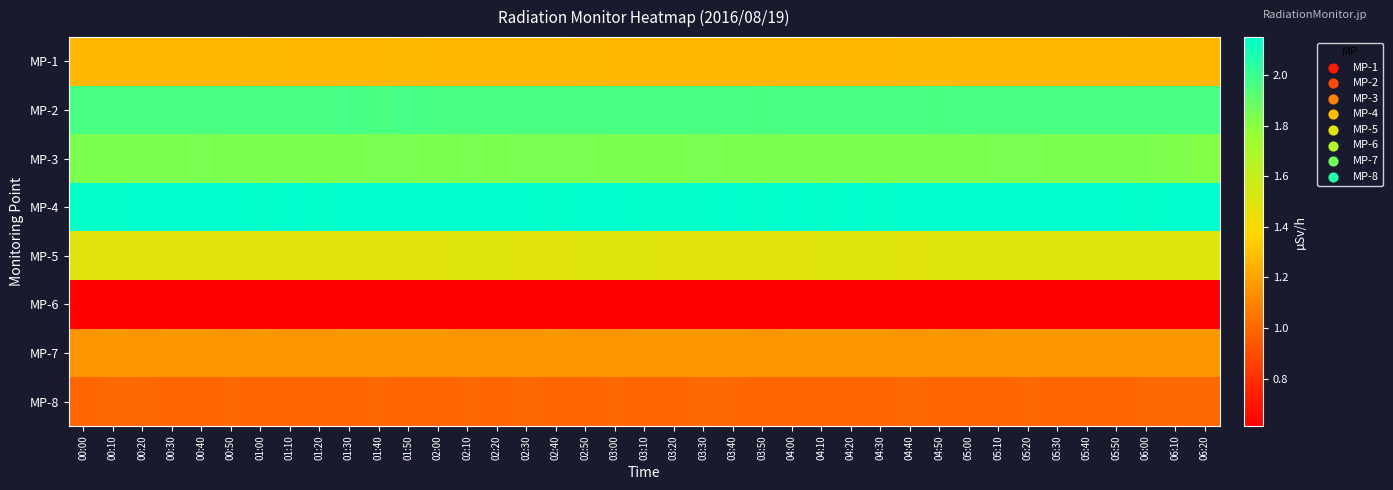

What is the difference between the highest and lowest values at 00:20?

1.5